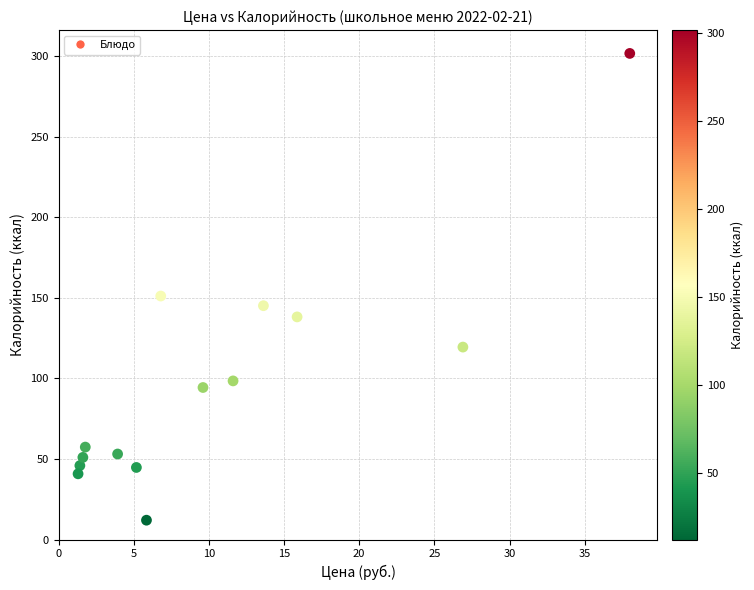

What Y value in the scatter plot is closest to 156?

151.2